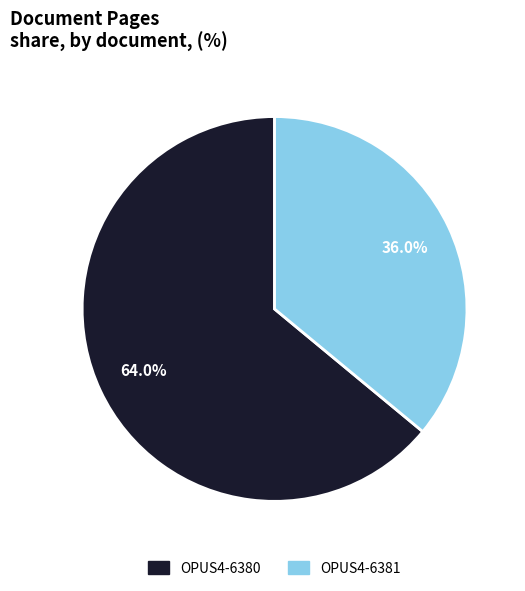

What is the ratio of the value at OPUS4-6380 to the value at OPUS4-6381?

1.8